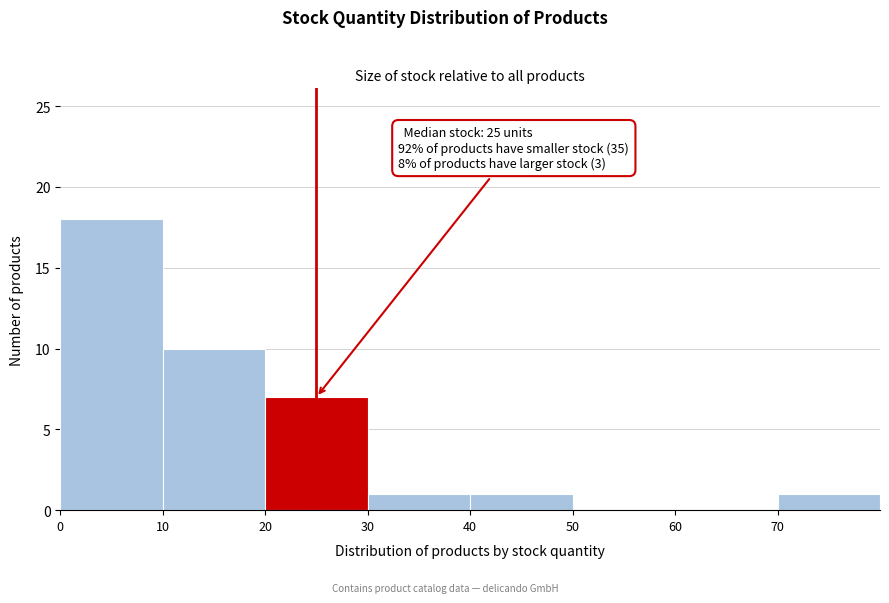

Over which range of the x-axis is the bar tallest?

0 to 10